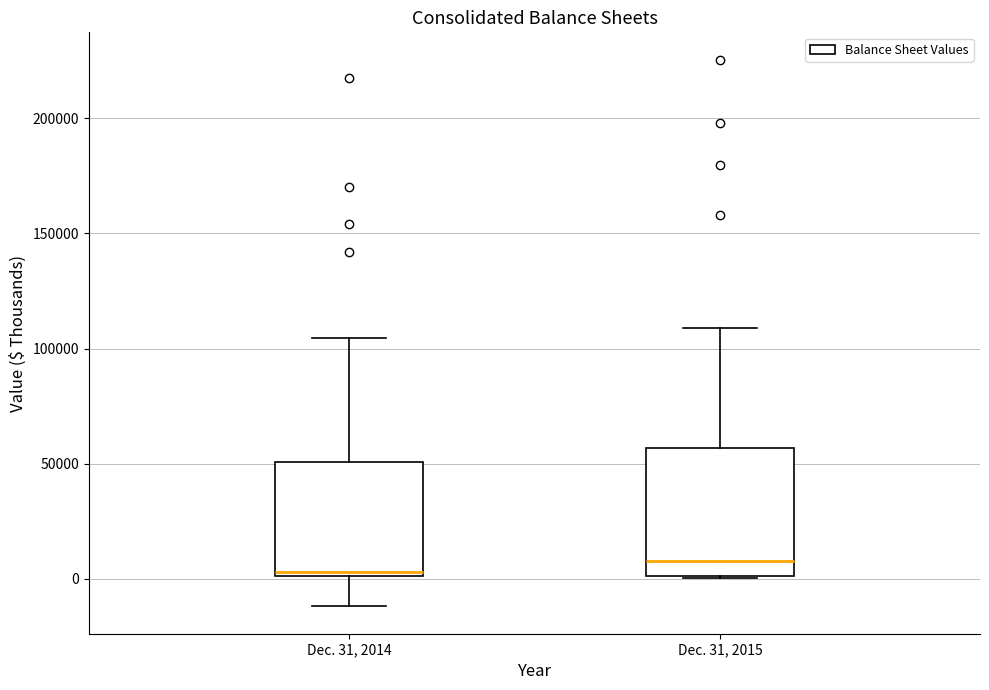

Reading left to right, read every box against the y-axis: the position of its median line, the range the box covers, and the ends of its whiskers. The values are not printed on the chart, so give them approximately, as read against the axis.

Dec. 31, 2014: median 5000, box 0 to 50000, whiskers -10000 to 105000
Dec. 31, 2015: median 10000, box 0 to 55000, whiskers 0 to 110000